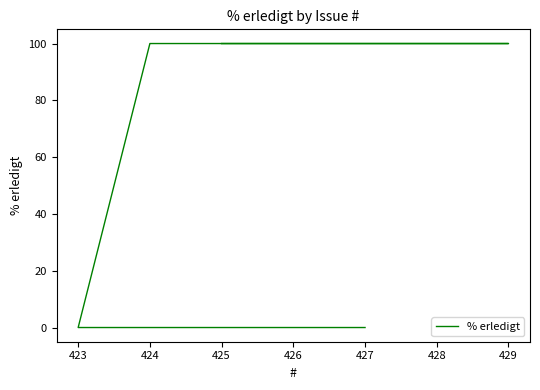

Does the chart display data point markers on the line(s)?

No